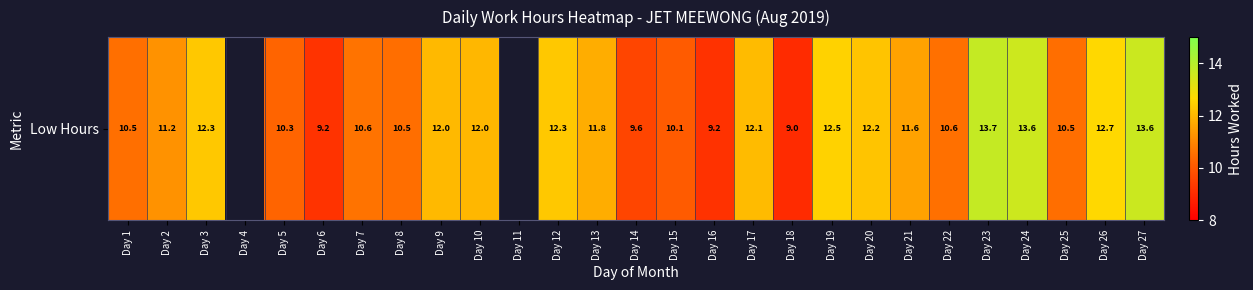

At which category does the chart reach its minimum across all series?

Day 4